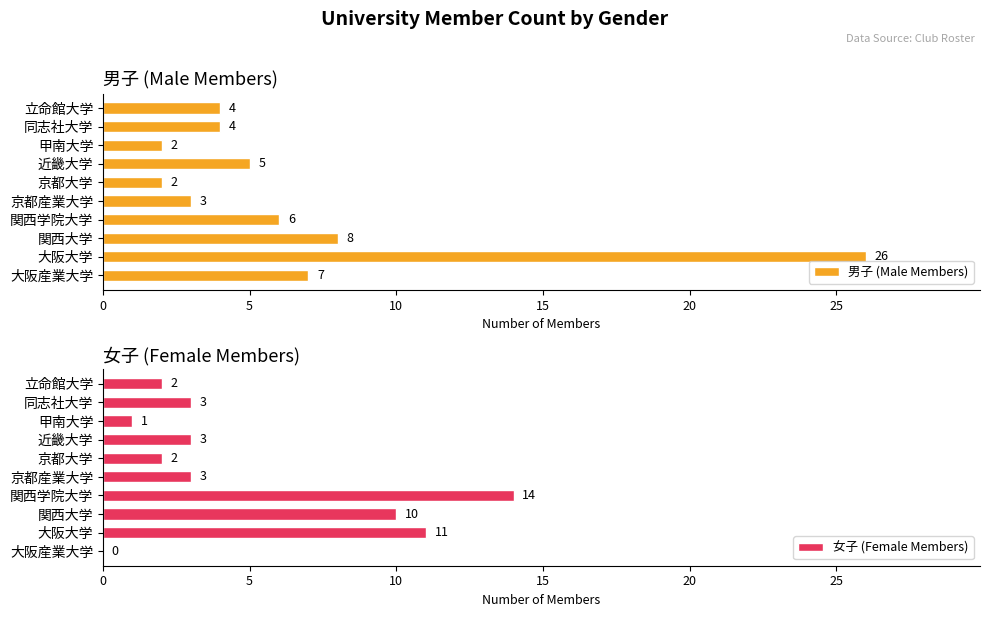

What is the approximate value of 男子 (Male Members) at 近畿大学, to the nearest 5?

5